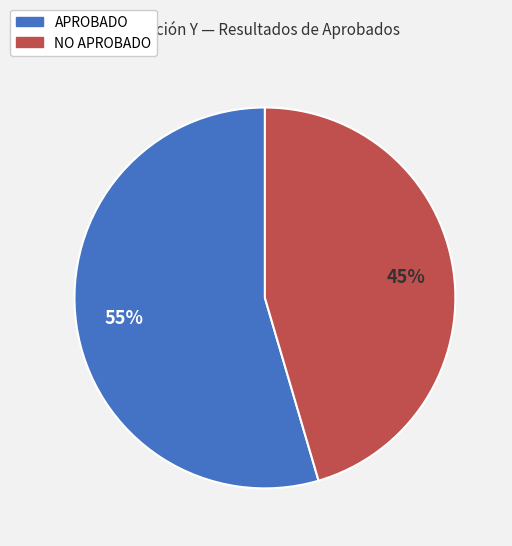

Is there a majority slice in this chart?

Yes